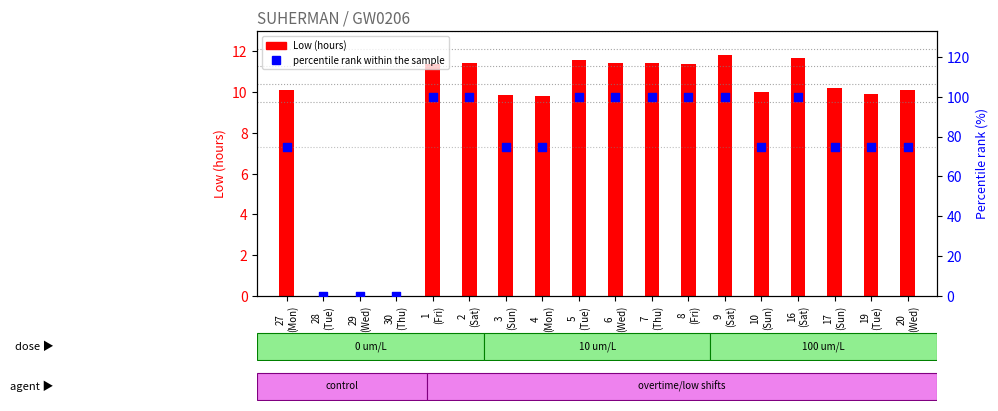

What is the total value across all series at 6
(Wed)?

111.4